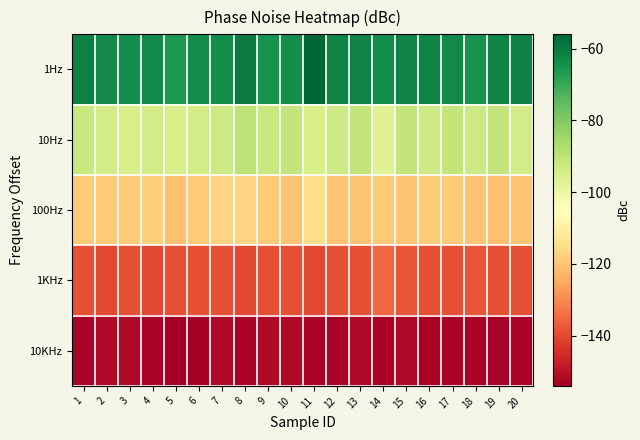

Reading left to right, transcribe all the data shown in this chart.

1Hz: 1=-61	2=-63	3=-64	4=-63	5=-66	6=-64	7=-64	8=-60	9=-65	10=-64	11=-56	12=-62	13=-62	14=-64	15=-62	16=-62	17=-63	18=-65	19=-62	20=-61
10Hz: 1=-92	2=-94	3=-95	4=-94	5=-95	6=-94	7=-93	8=-90	9=-92	10=-91	11=-95	12=-93	13=-91	14=-97	15=-91	16=-93	17=-91	18=-93	19=-91	20=-94
100Hz: 1=-119	2=-119	3=-119	4=-118	5=-121	6=-119	7=-117	8=-117	9=-119	10=-120	11=-115	12=-120	13=-120	14=-119	15=-120	16=-119	17=-119	18=-120	19=-121	20=-120
1KHz: 1=-139	2=-140	3=-139	4=-140	5=-139	6=-139	7=-139	8=-140	9=-139	10=-139	11=-140	12=-139	13=-139	14=-135	15=-138	16=-139	17=-139	18=-138	19=-139	20=-139
10KHz: 1=-153	2=-152	3=-152	4=-153	5=-154	6=-154	7=-152	8=-153	9=-152	10=-152	11=-153	12=-153	13=-152	14=-153	15=-152	16=-153	17=-153	18=-153	19=-153	20=-153